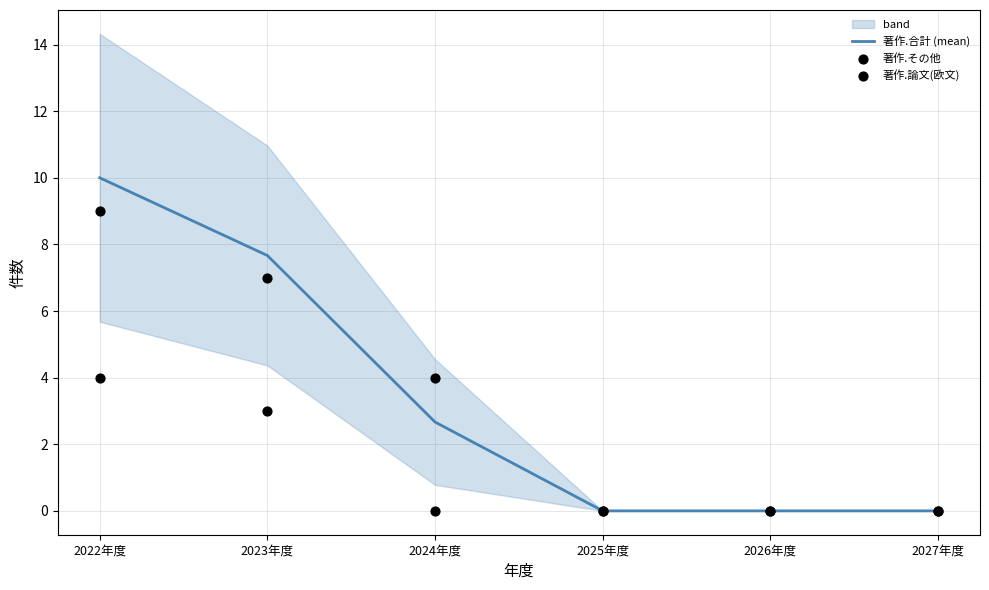

What is the total value across all series at 2022年度?

23.0